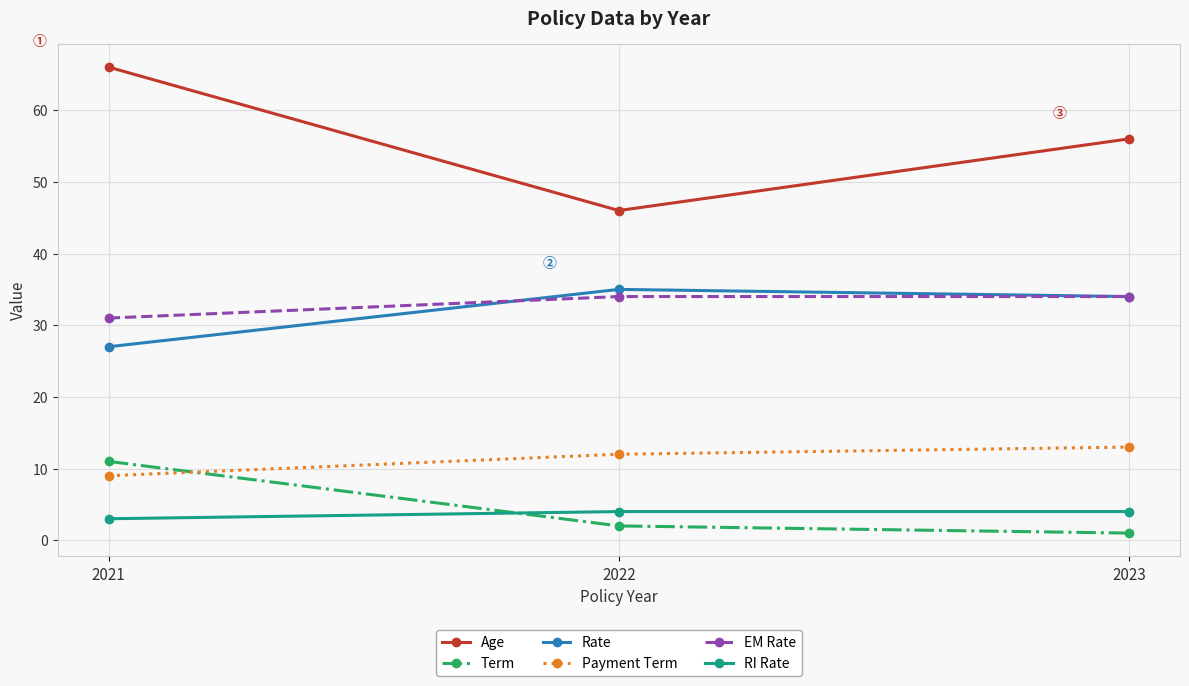

Is it true that RI Rate equals 4 at 2023?

True